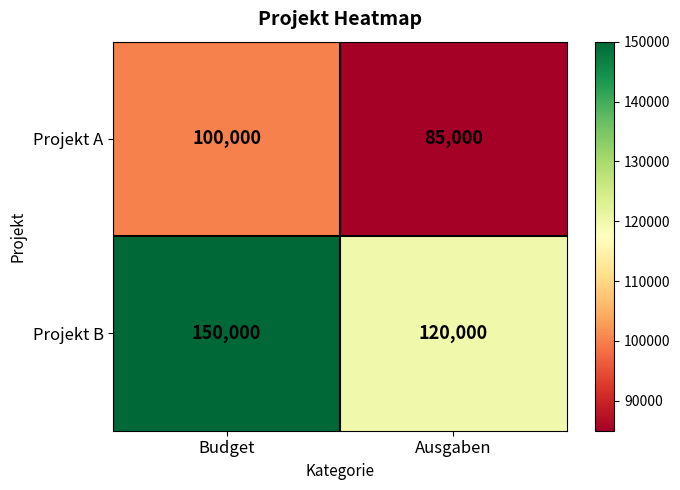

What is the sum of all Projekt A values?

185000